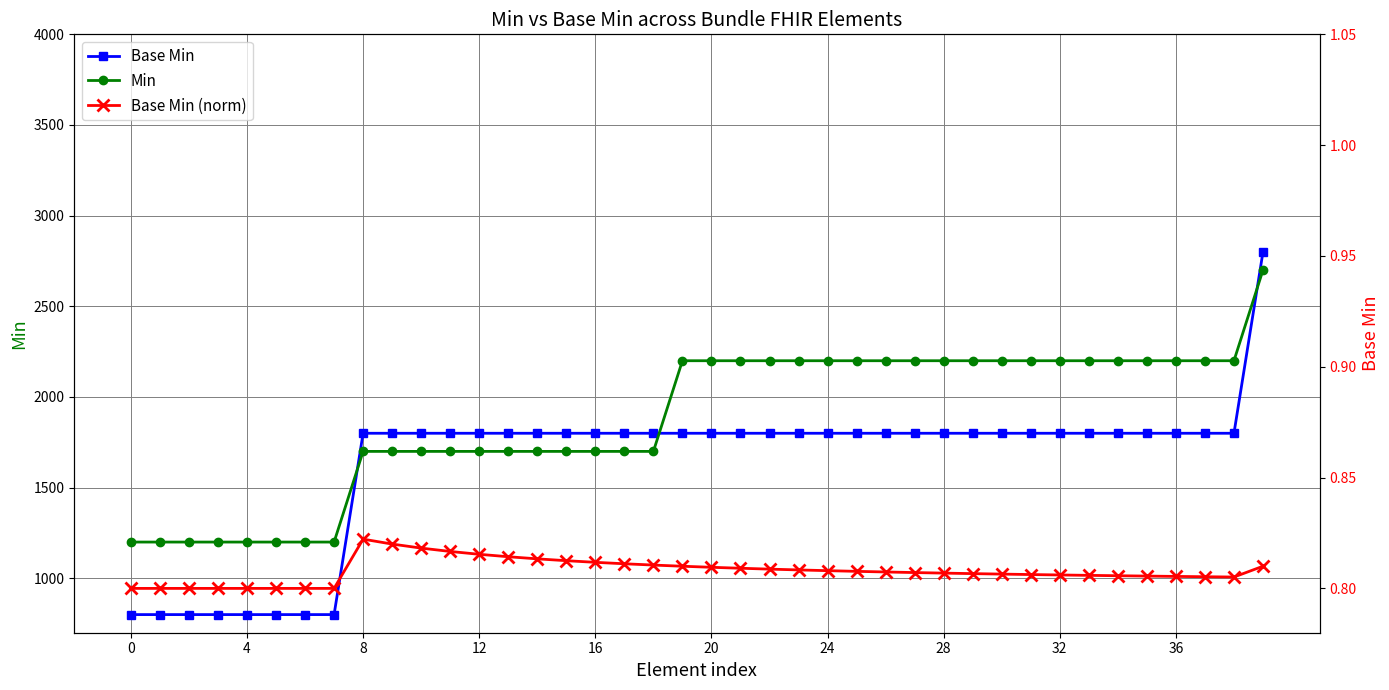

What is the difference between the highest and lowest values at 35?

2199.2